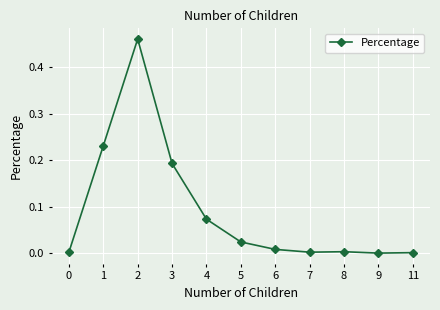

At which category does the data reach its first local peak?

2